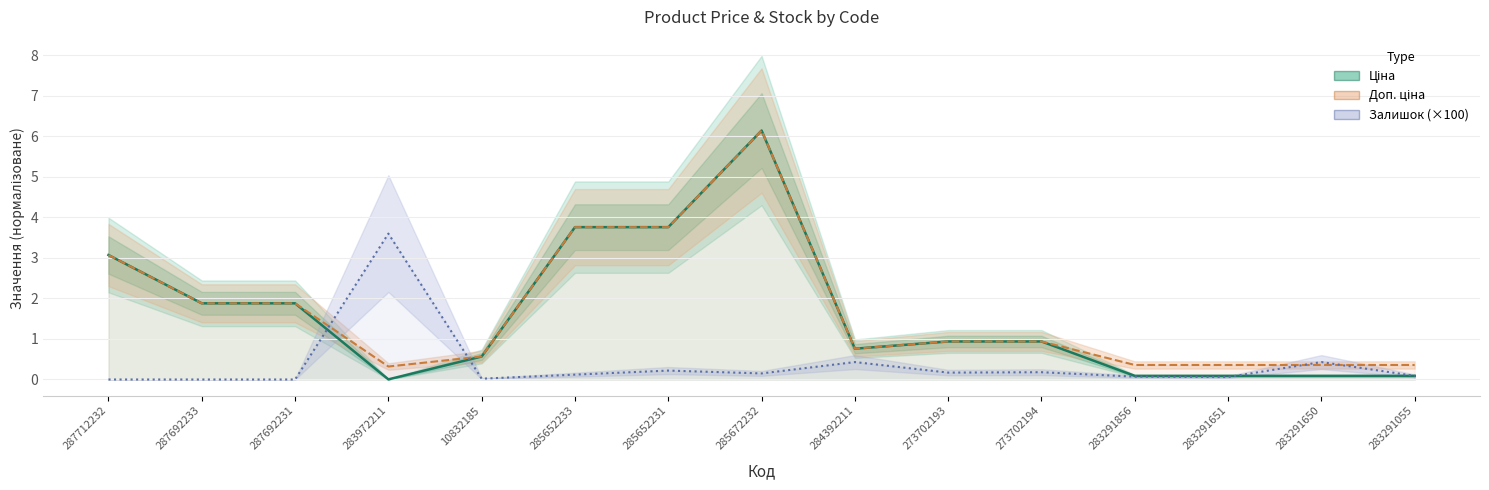

Which category has the lowest value across all series?

287712232